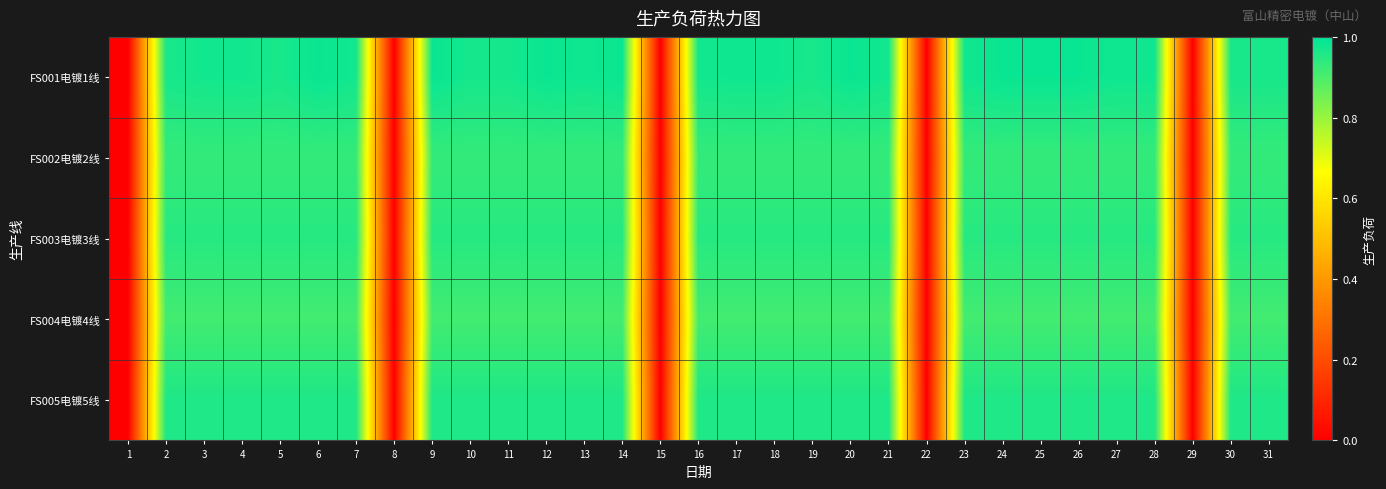

Reading left to right, what are all the values shown in this chart?

FS001电镀1线: 1=0.0	2=1.0	3=1.0	4=1.0	5=1.0	6=1.0	7=1.0	8=0.0	9=1.0	10=1.0	11=1.0	12=1.0	13=1.0	14=1.0	15=0.0	16=1.0	17=1.0	18=1.0	19=1.0	20=1.0	21=1.0	22=0.0	23=1.0	24=1.0	25=1.0	26=1.0	27=1.0	28=1.0	29=0.0	30=1.0	31=1.0
FS002电镀2线: 1=0.0	2=0.9	3=0.9	4=0.9	5=0.9	6=0.9	7=0.9	8=0.0	9=0.9	10=0.9	11=0.9	12=0.9	13=0.9	14=0.9	15=0.0	16=0.9	17=0.9	18=0.9	19=0.9	20=0.9	21=0.9	22=0.0	23=0.9	24=0.9	25=0.9	26=0.9	27=0.9	28=0.9	29=0.0	30=0.9	31=0.9
FS003电镀3线: 1=0.0	2=0.9	3=0.9	4=0.9	5=0.9	6=0.9	7=0.9	8=0.0	9=0.9	10=0.9	11=0.9	12=0.9	13=0.9	14=0.9	15=0.0	16=0.9	17=0.9	18=0.9	19=0.9	20=0.9	21=0.9	22=0.0	23=0.9	24=0.9	25=0.9	26=0.9	27=0.9	28=0.9	29=0.0	30=0.9	31=0.9
FS004电镀4线: 1=0.0	2=0.9	3=0.9	4=0.9	5=0.9	6=0.9	7=0.9	8=0.0	9=0.9	10=0.9	11=0.9	12=0.9	13=0.9	14=0.9	15=0.0	16=0.9	17=0.9	18=0.9	19=0.9	20=0.9	21=0.9	22=0.0	23=0.9	24=0.9	25=0.9	26=0.9	27=0.9	28=0.9	29=0.0	30=0.9	31=0.9
FS005电镀5线: 1=0.0	2=1.0	3=1.0	4=1.0	5=1.0	6=1.0	7=1.0	8=0.0	9=1.0	10=1.0	11=1.0	12=1.0	13=1.0	14=1.0	15=0.0	16=1.0	17=1.0	18=1.0	19=1.0	20=1.0	21=1.0	22=0.0	23=1.0	24=1.0	25=1.0	26=1.0	27=1.0	28=1.0	29=0.0	30=1.0	31=1.0